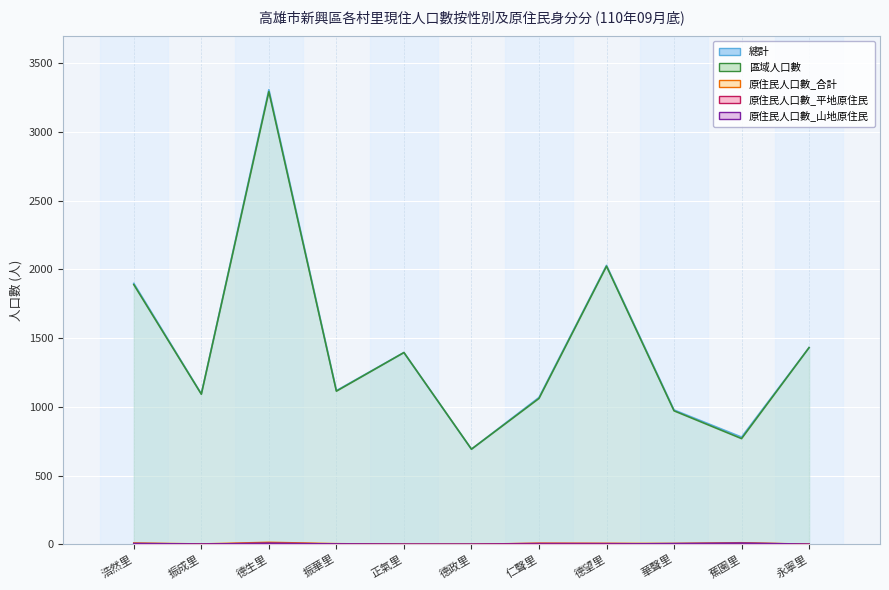

Which series changed the most between 振成里 and 振華里?

總計